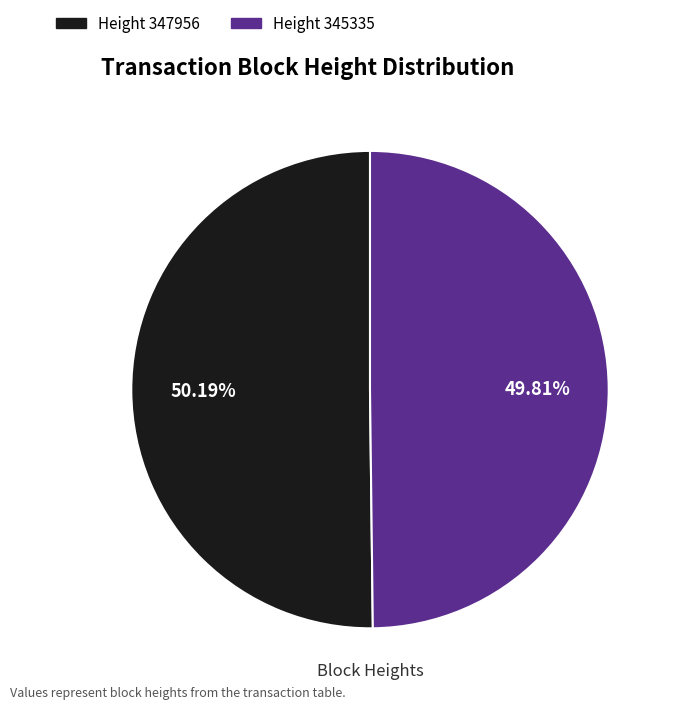

Is there any slice that represents more than half of the pie?

Yes